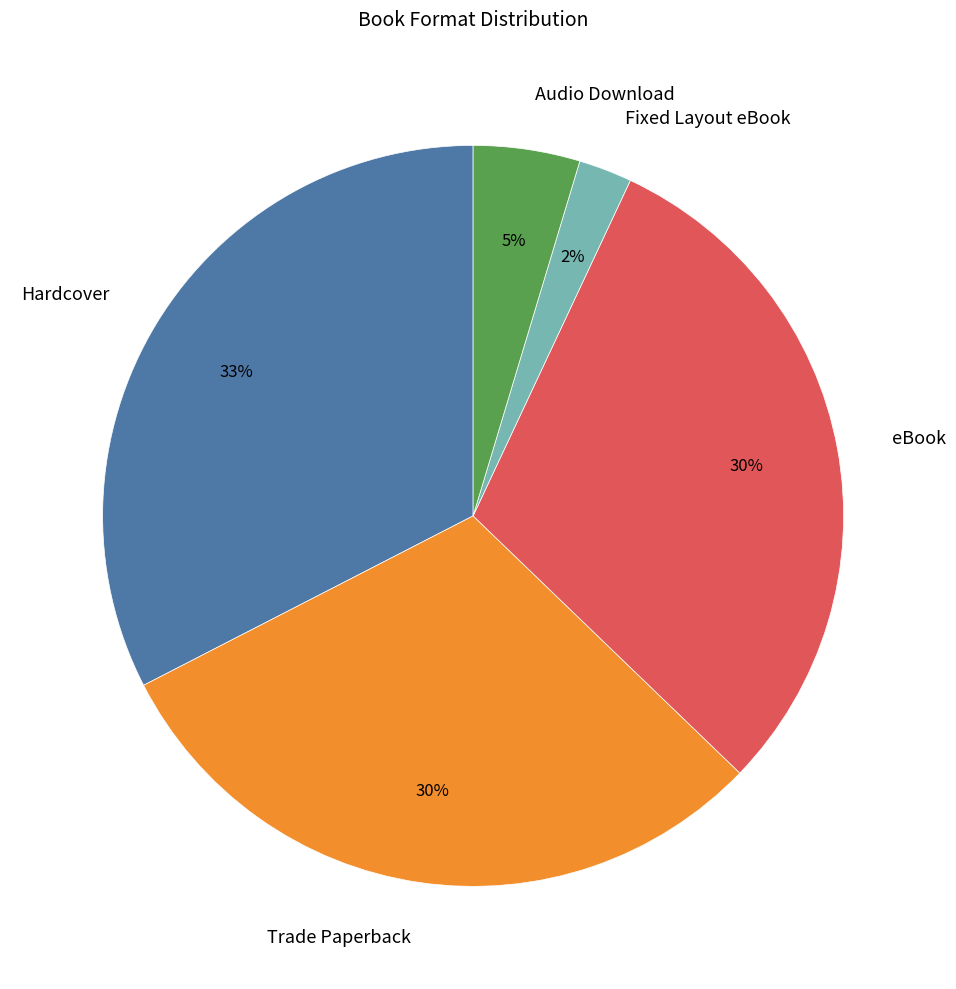

Which category has the biggest portion of the pie?

Hardcover